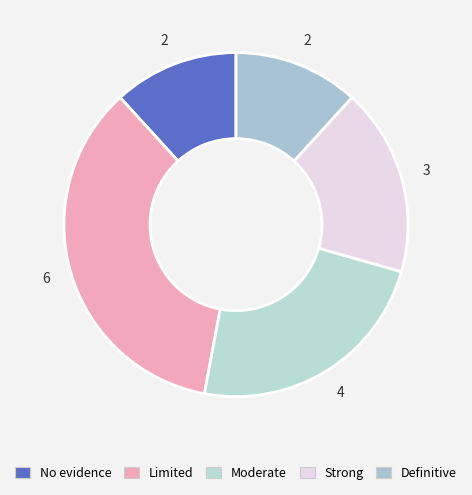

What percentage do Limited and Definitive together represent?

47.1%